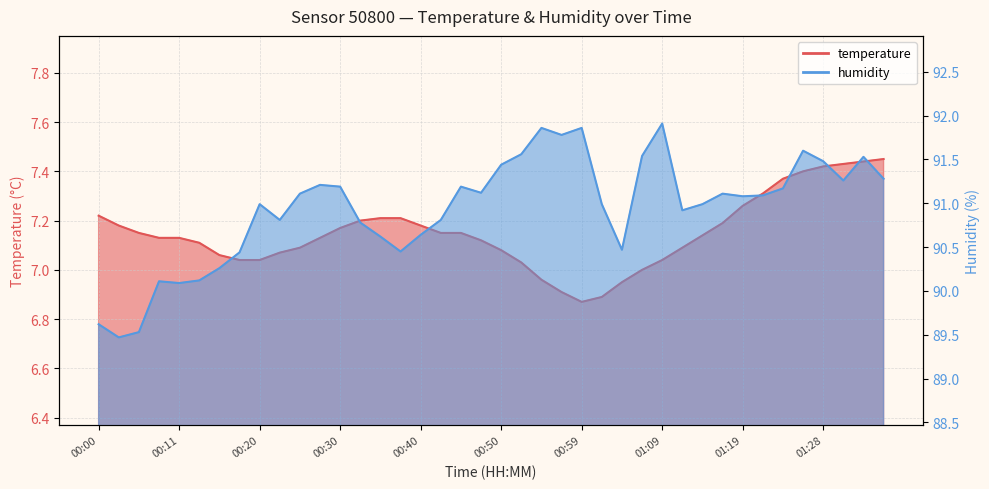

What is the label of the 6th point from the left?

00:13